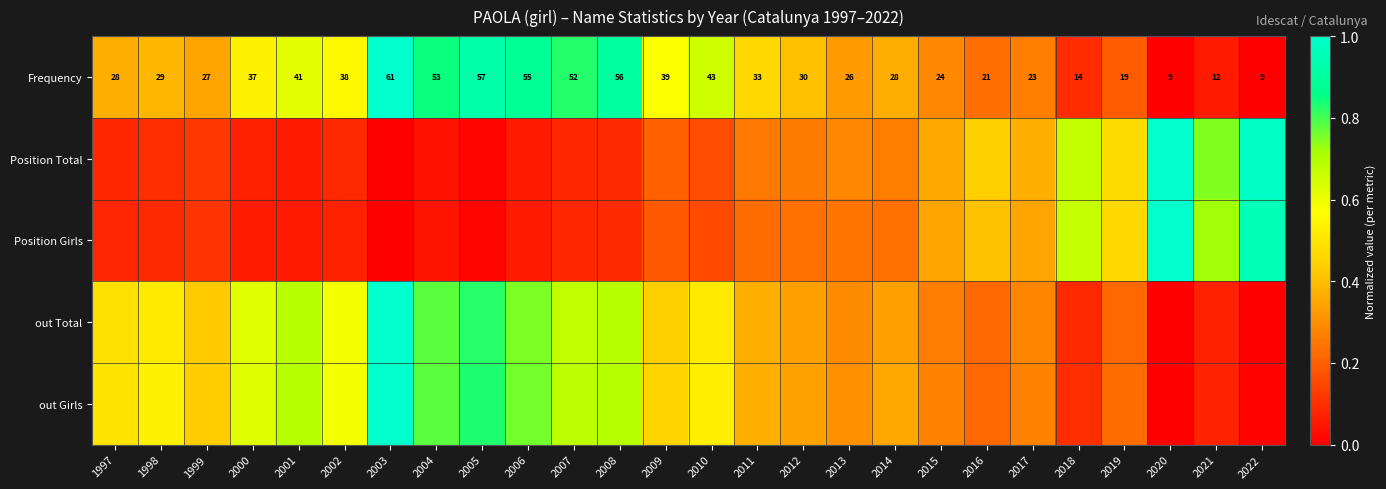

At which label does Position Total reach its peak?

2020